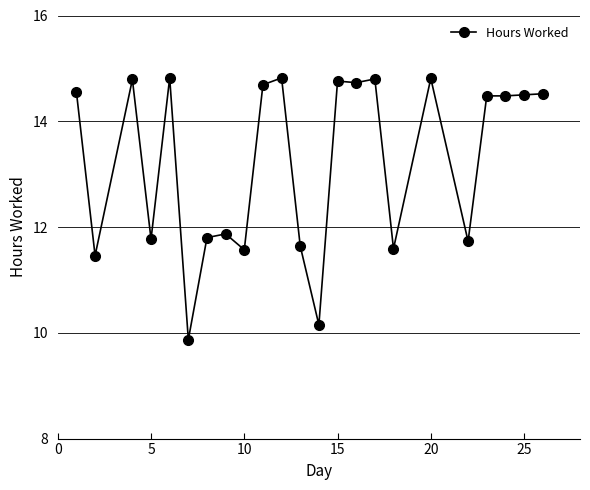

What is the minimum value shown in the chart?

9.9